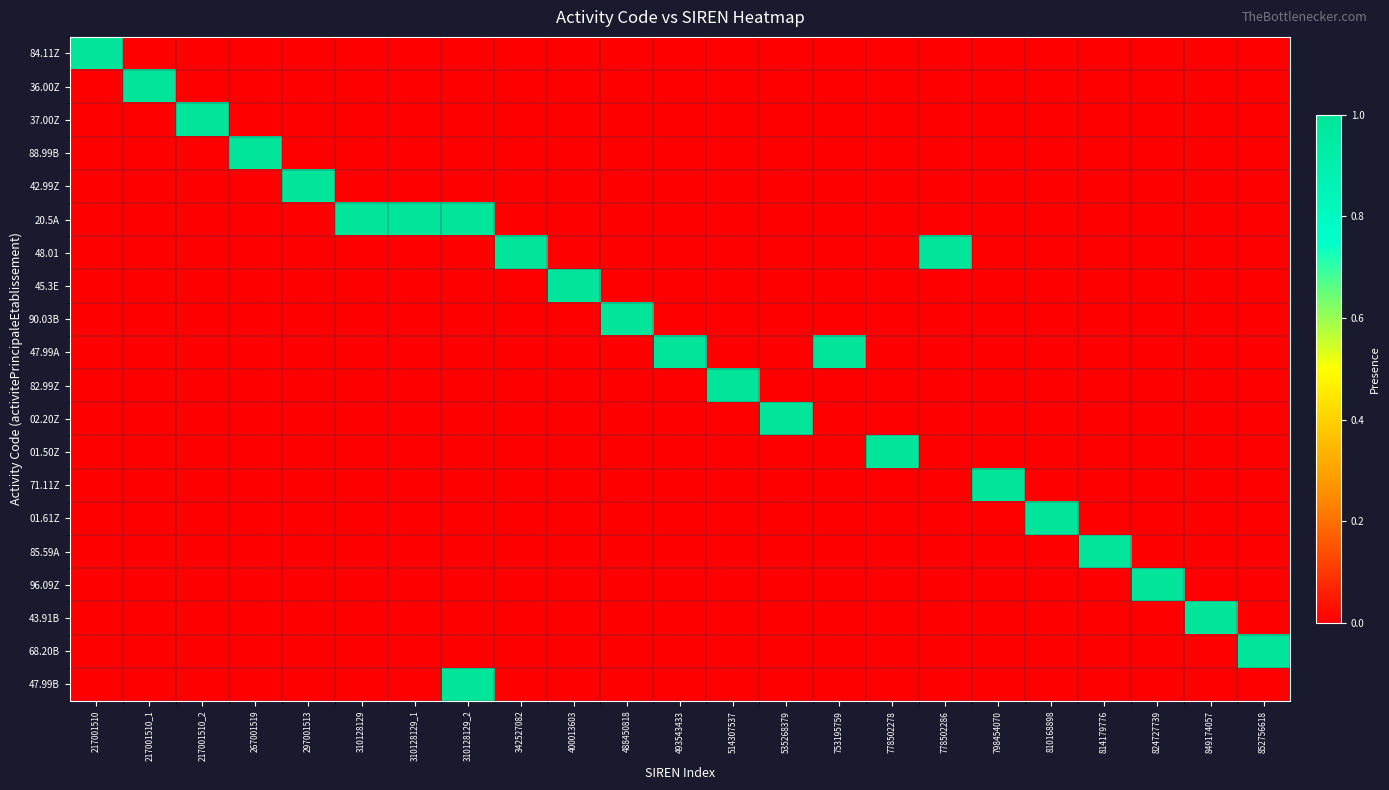

What is the total value across all series at 217001510_2?

1